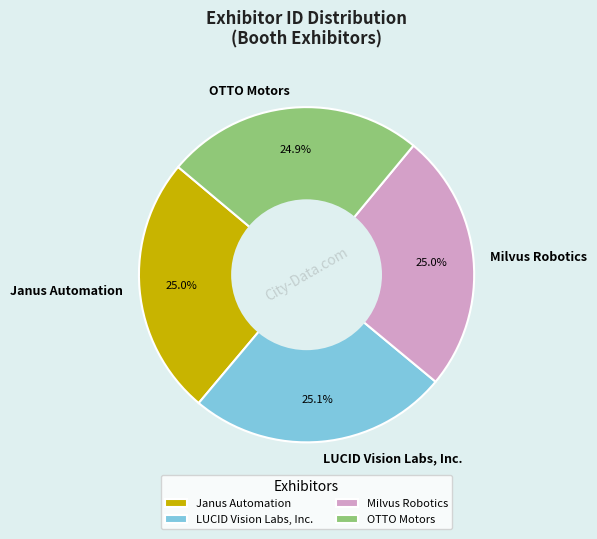

Does LUCID Vision Labs, Inc. represent more than half of the total?

No